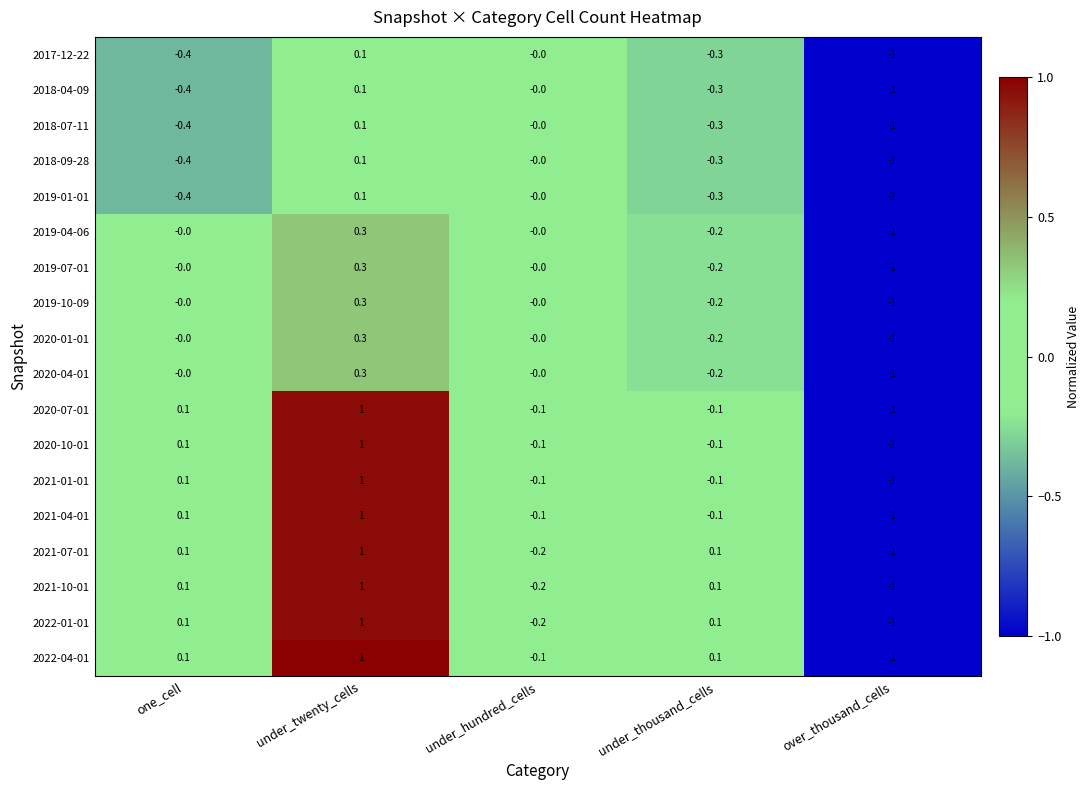

Is it true that 2022-04-01 equals -0.1 at under_hundred_cells?

True